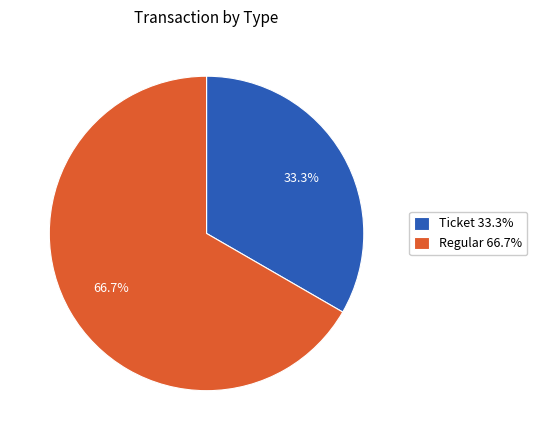

Combined, what portion of the pie is Ticket and Regular?

100.0%